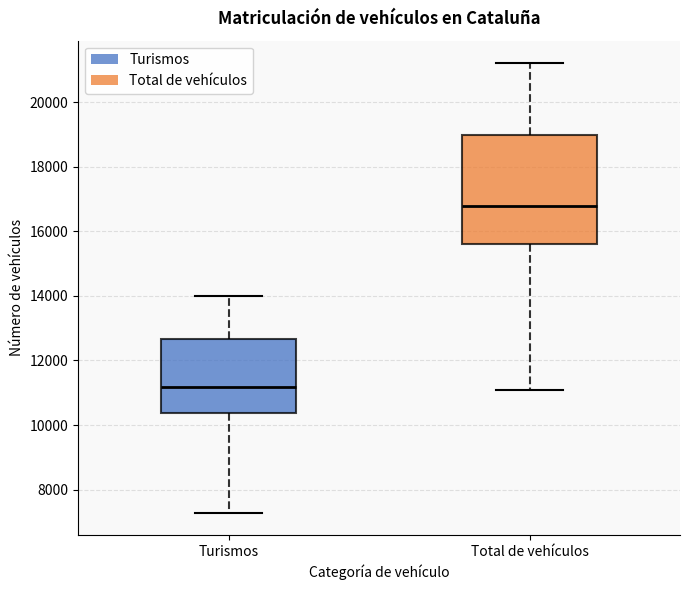

Where does the lower whisker of the box for Total de vehículos end on the y-axis? The values are not printed on the chart, so give them approximately, as read against the axis.

11000